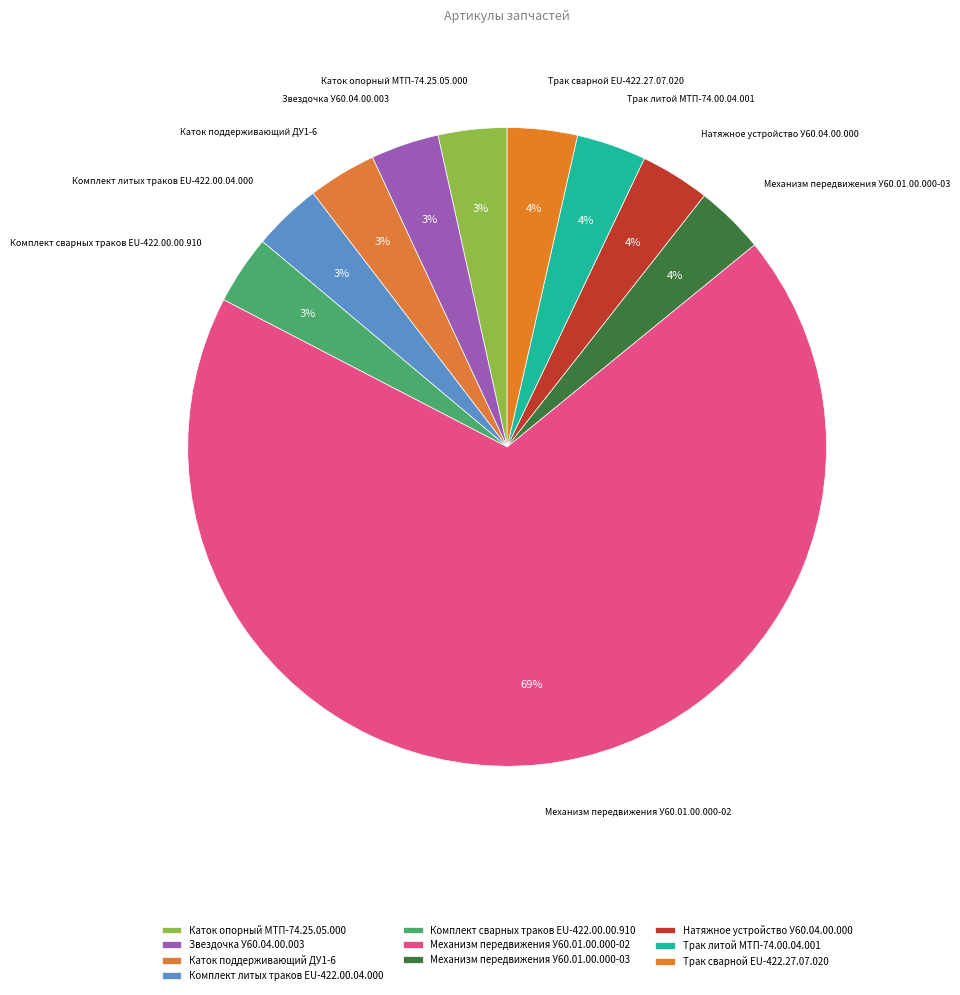

Is it true that Механизм передвижения У60.01.00.000-03 is 4% of the pie?

True